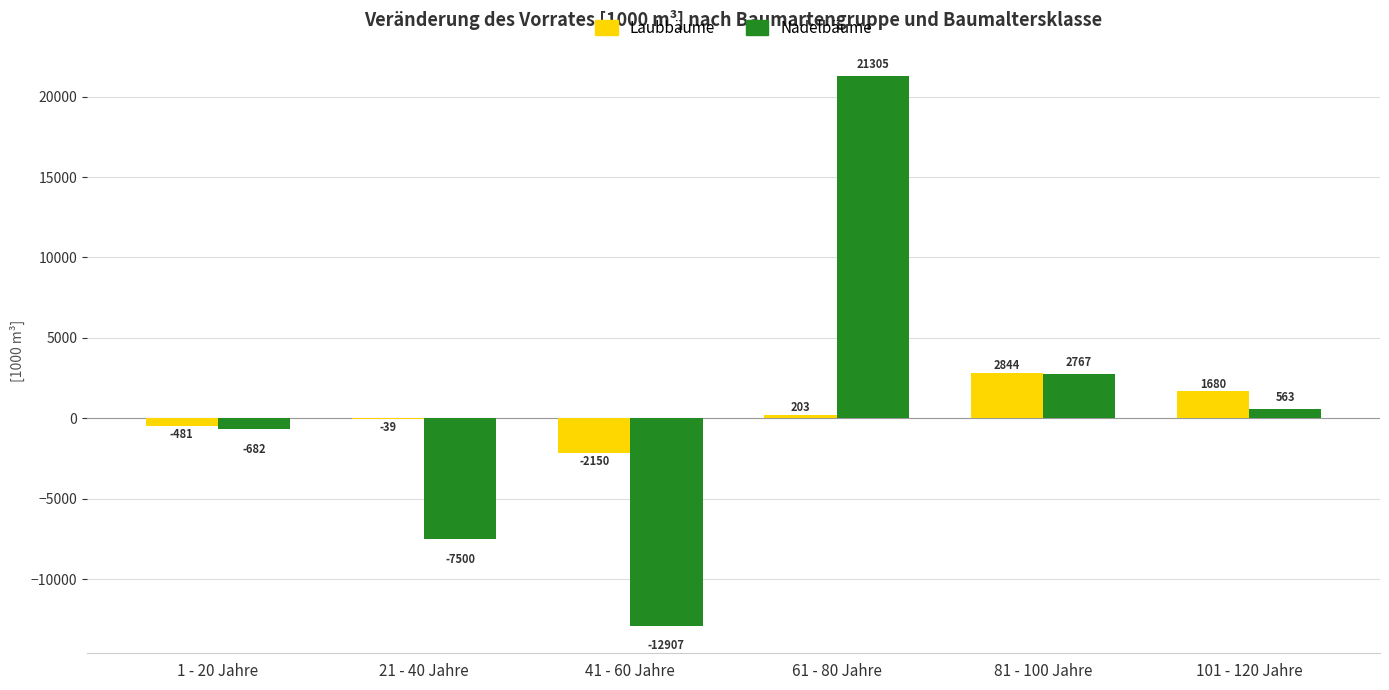

What is the sum of the Laubbäume values at 1 - 20 Jahre and 101 - 120 Jahre?

1199.1